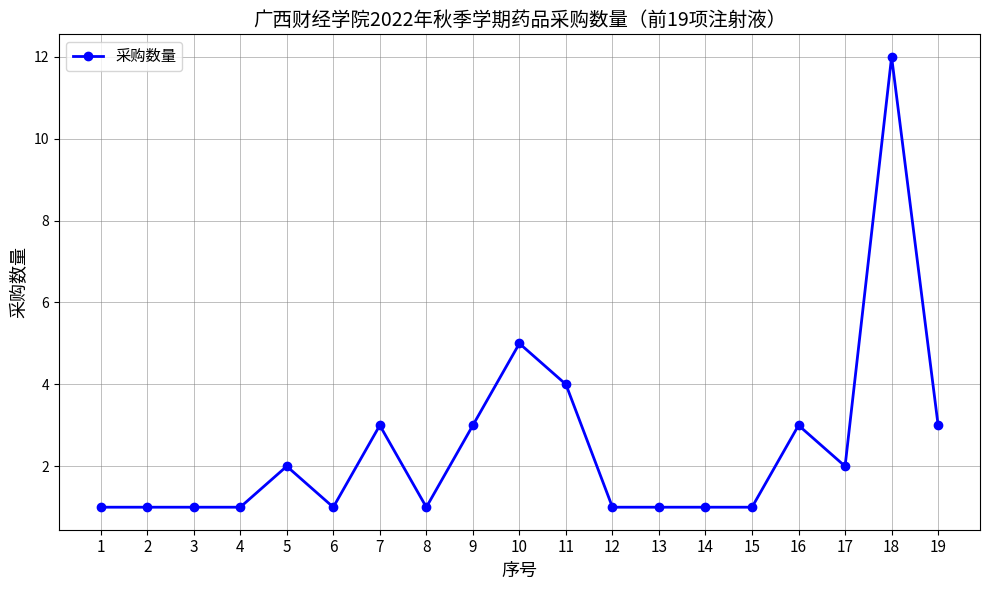

What is the difference between the maximum and minimum values?

11